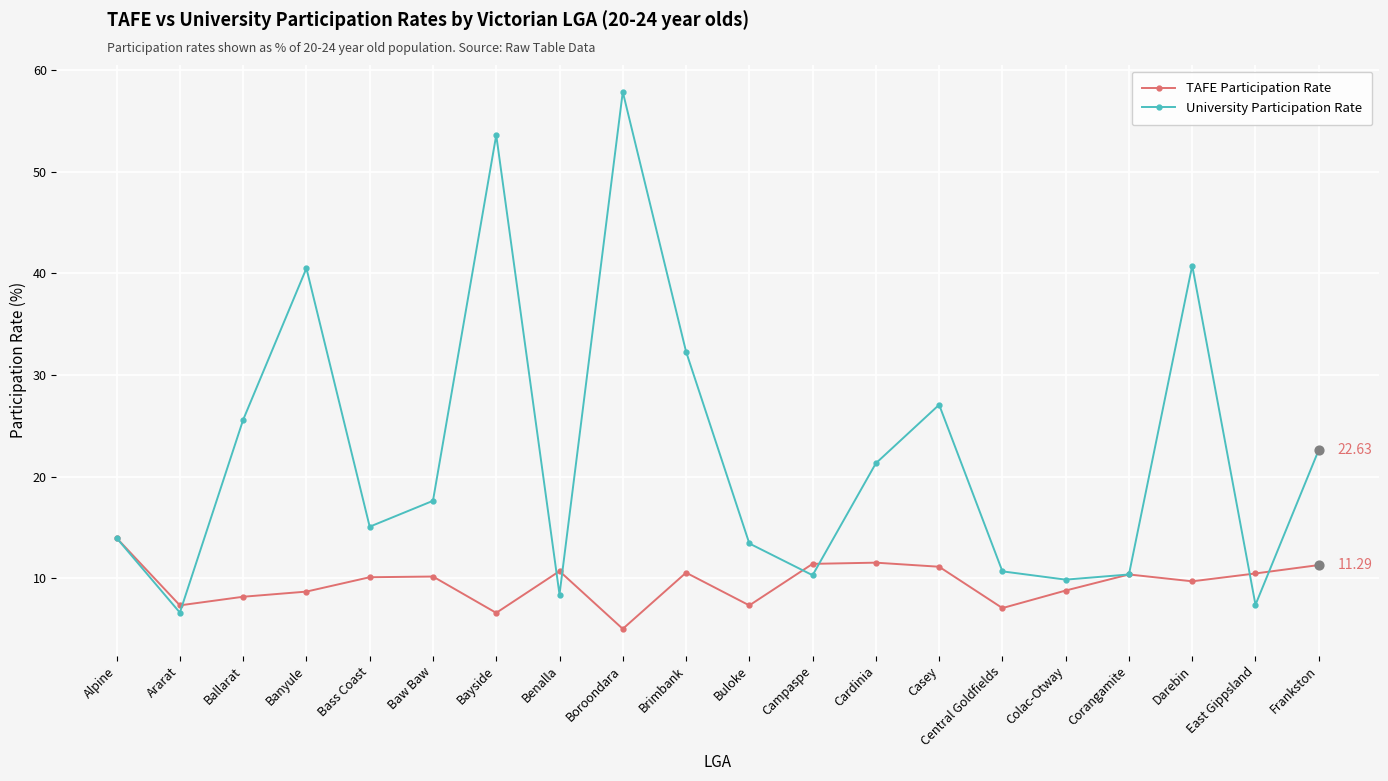

Which series has the largest total across all categories?

University Participation Rate